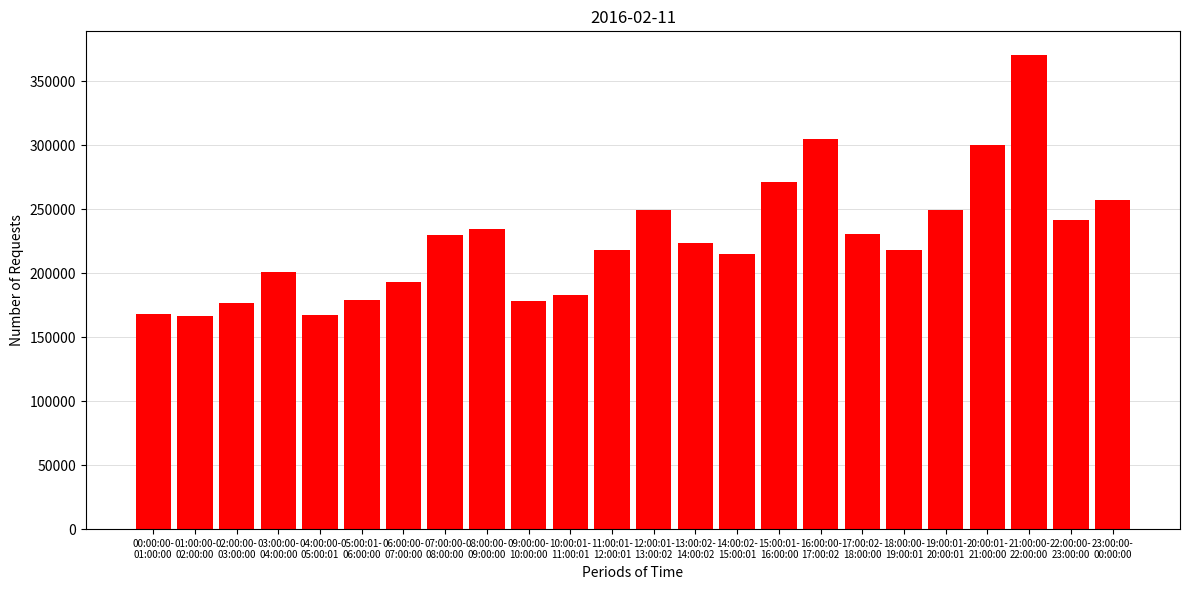

What is the sum of all values?

5424429.5